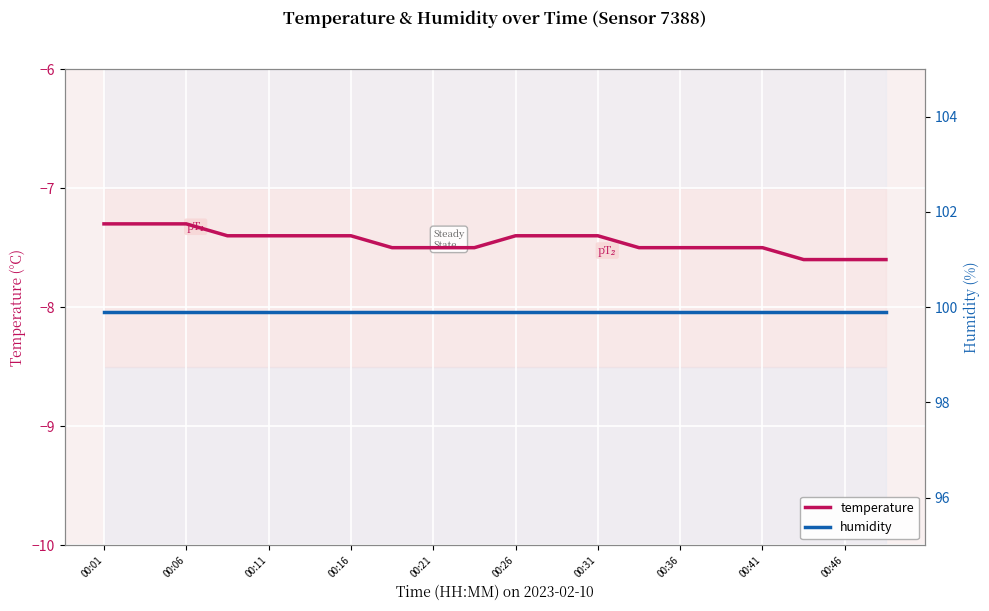

At how many categories does at least one series exceed 6?

20